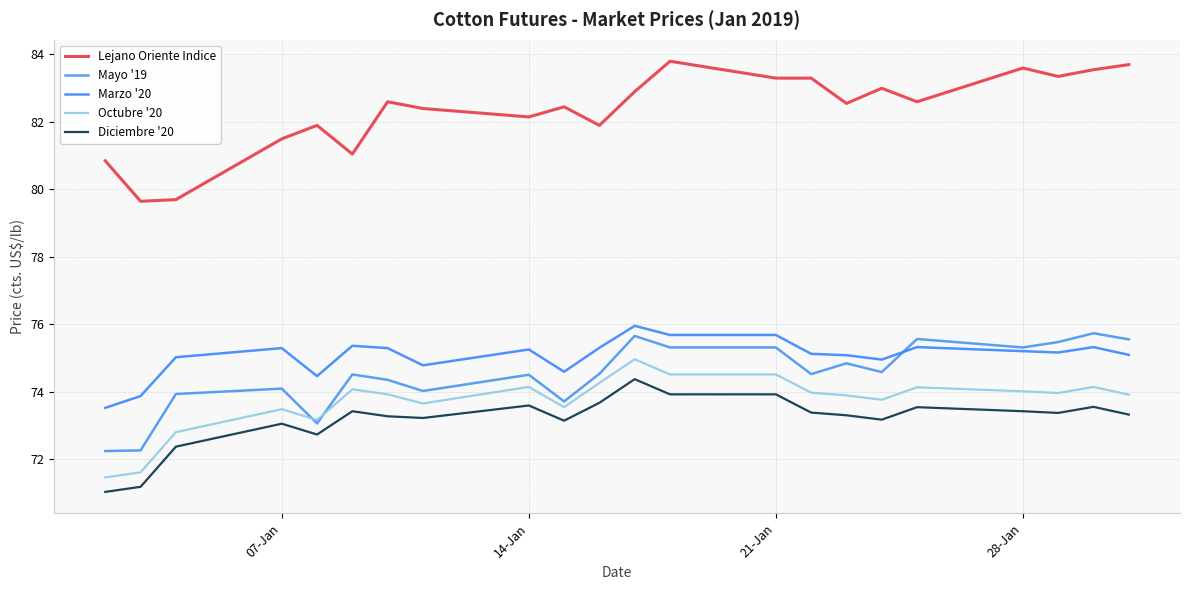

List the series in order of their peak value, highest first.

Lejano Oriente Indice, Marzo '20, Mayo '19, Octubre '20, Diciembre '20